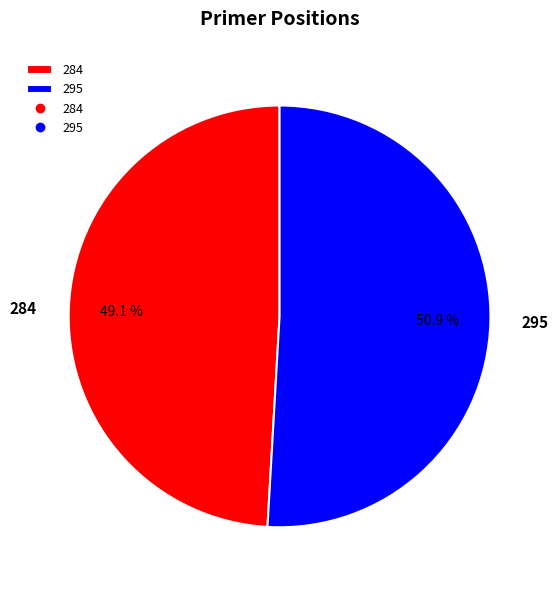

To the nearest percent, what percentage of the pie is 284?

49%